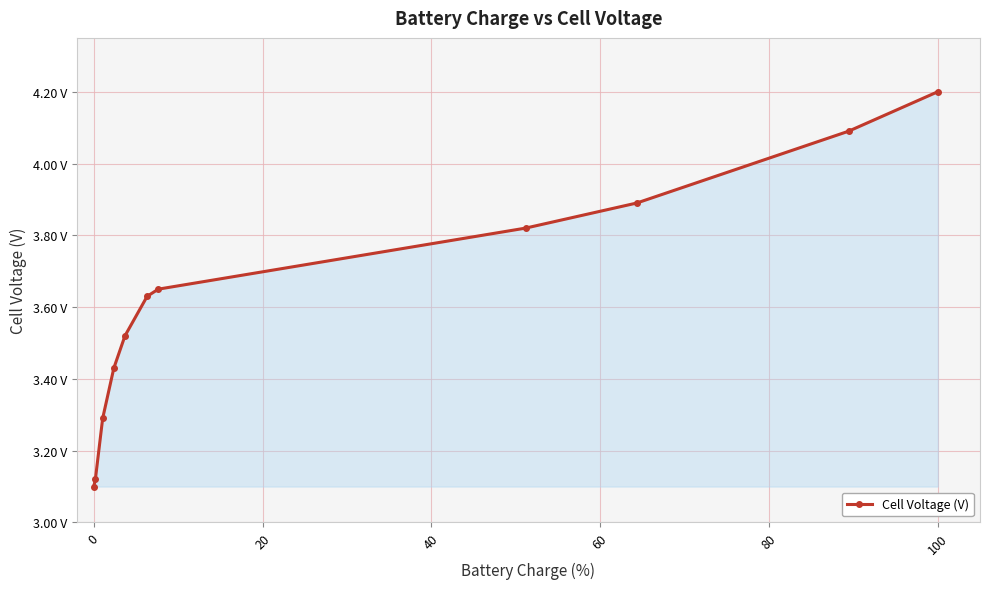

What is the difference between the second highest and minimum values?

1.0